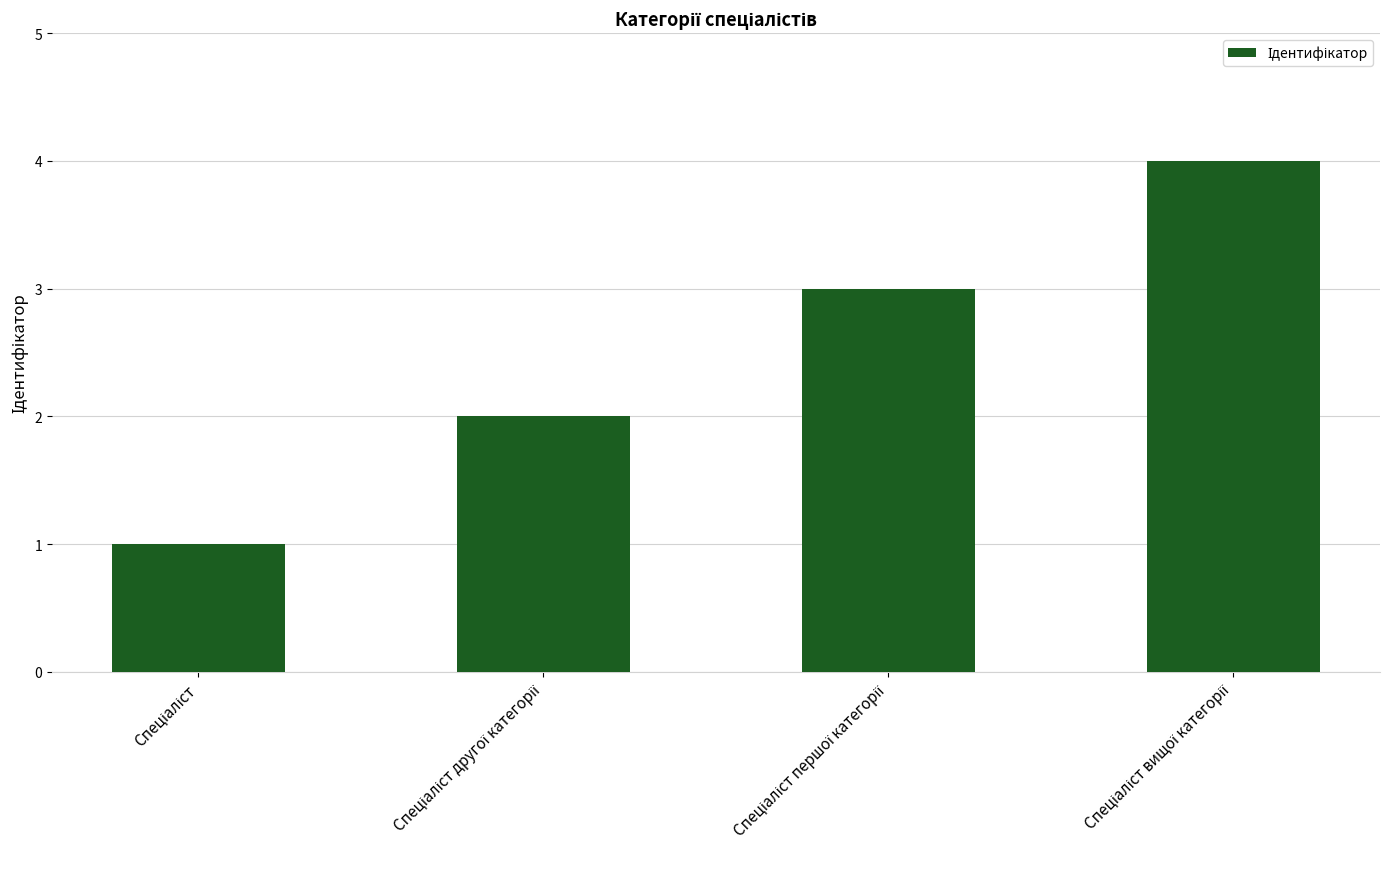

What is the difference between the maximum and minimum values?

3